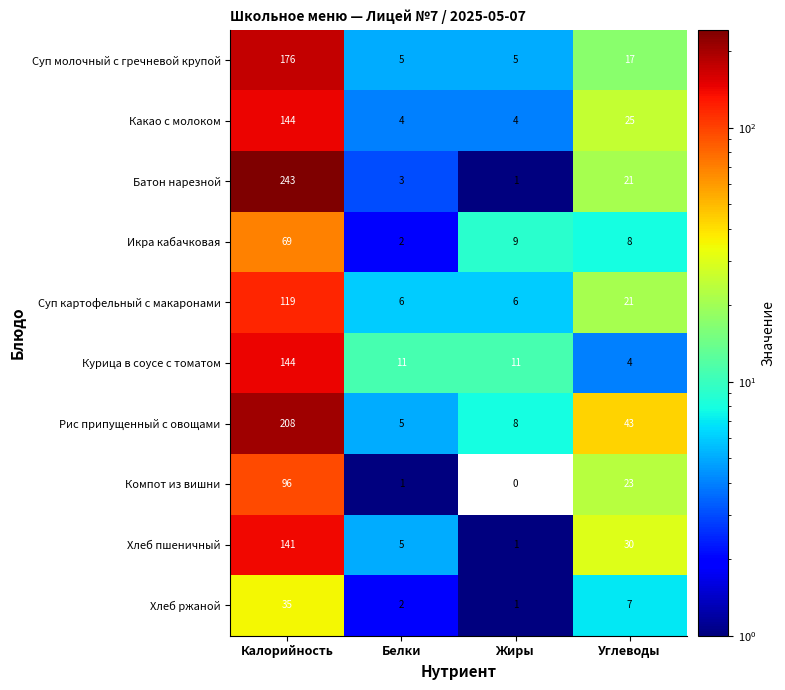

How many values in the Суп молочный с гречневой крупой series are below 17?

2